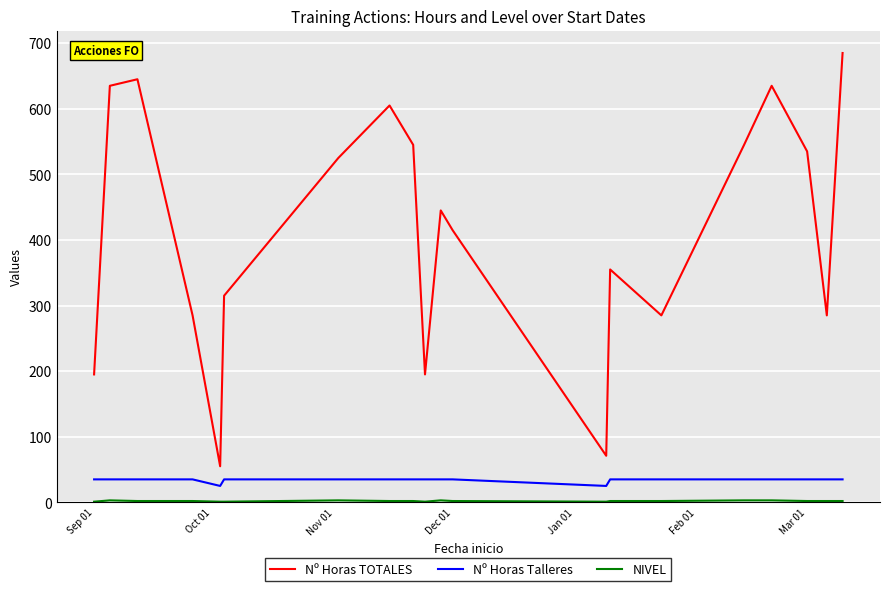

What is the greatest value displayed?

685